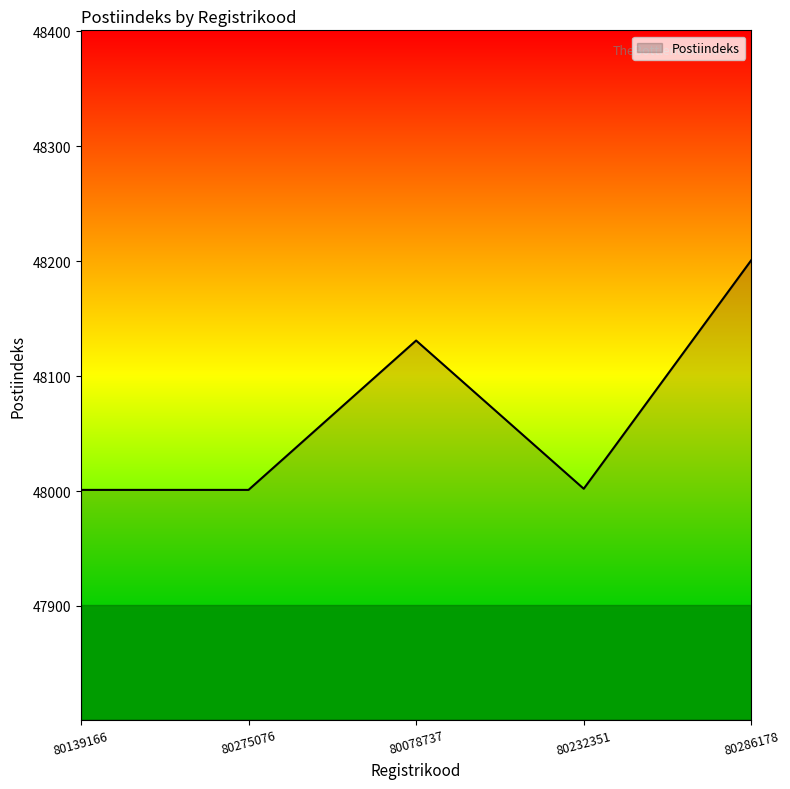

Which label corresponds to the largest value in the chart?

80286178